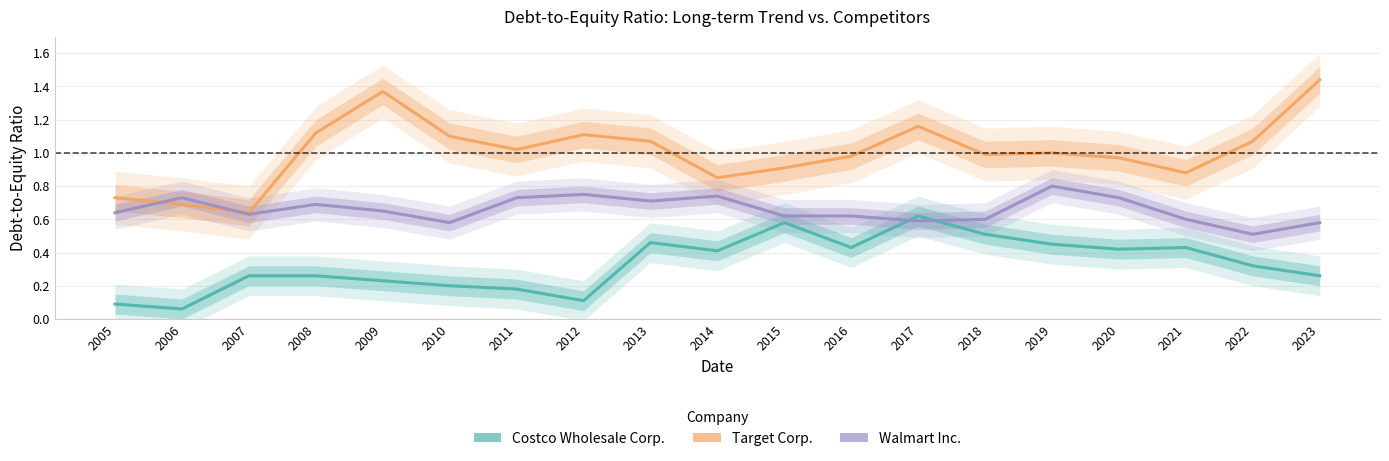

Does the chart have visible grid lines?

Yes